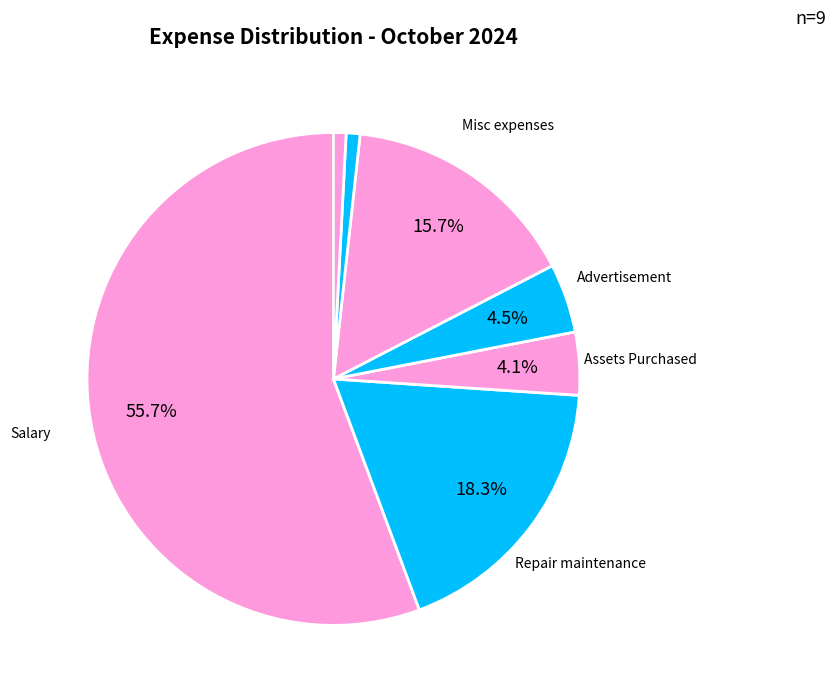

How many segments does this pie chart have?

7